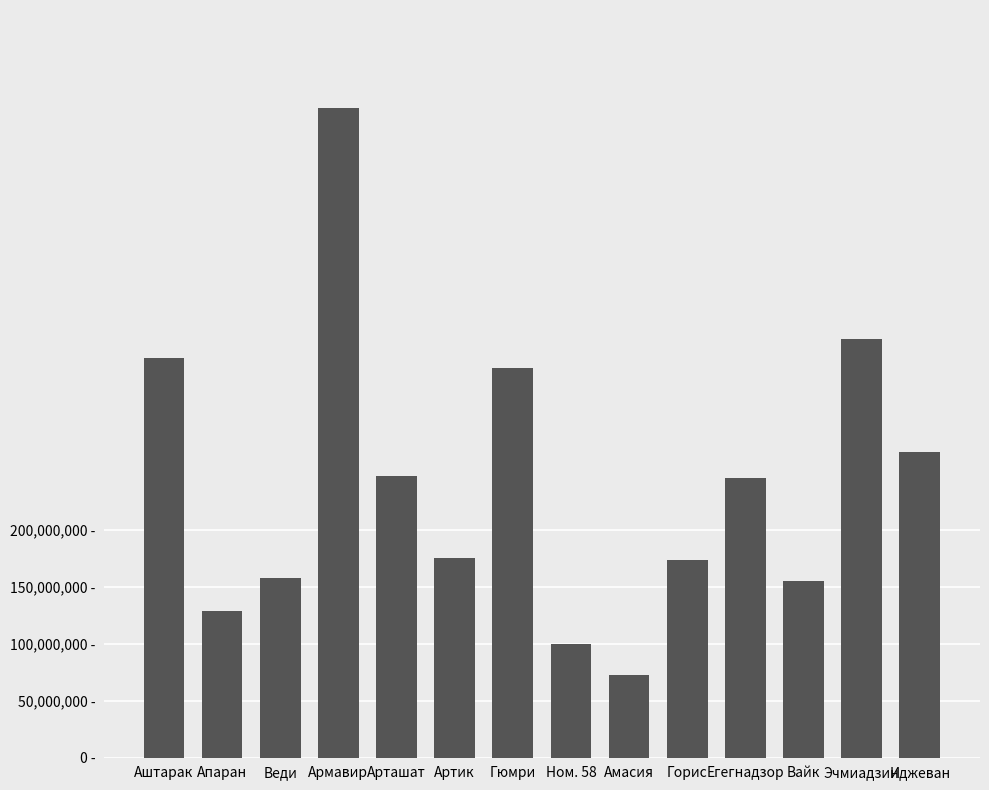

Does the chart contain stacked bars?

No